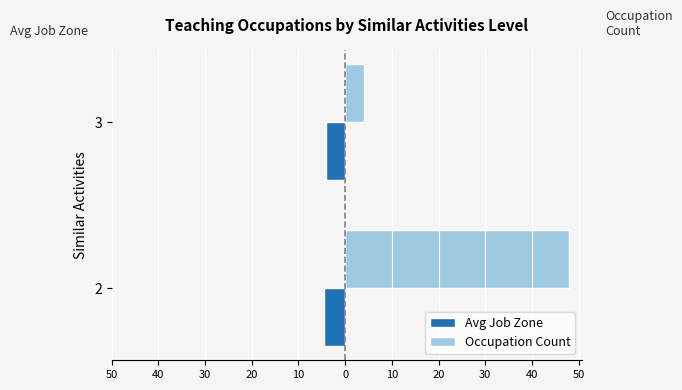

What are all the series names shown in the legend?

Avg Job Zone, Occupation Count